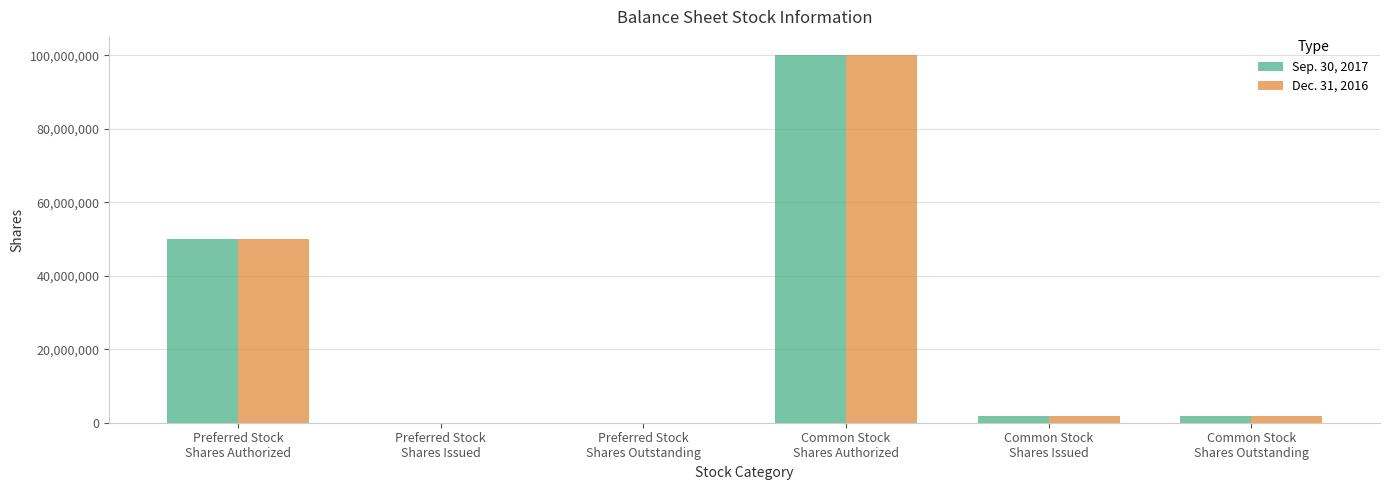

The value of Dec. 31, 2016 at Common Stock
Shares Outstanding is 1853207. True or false?

True